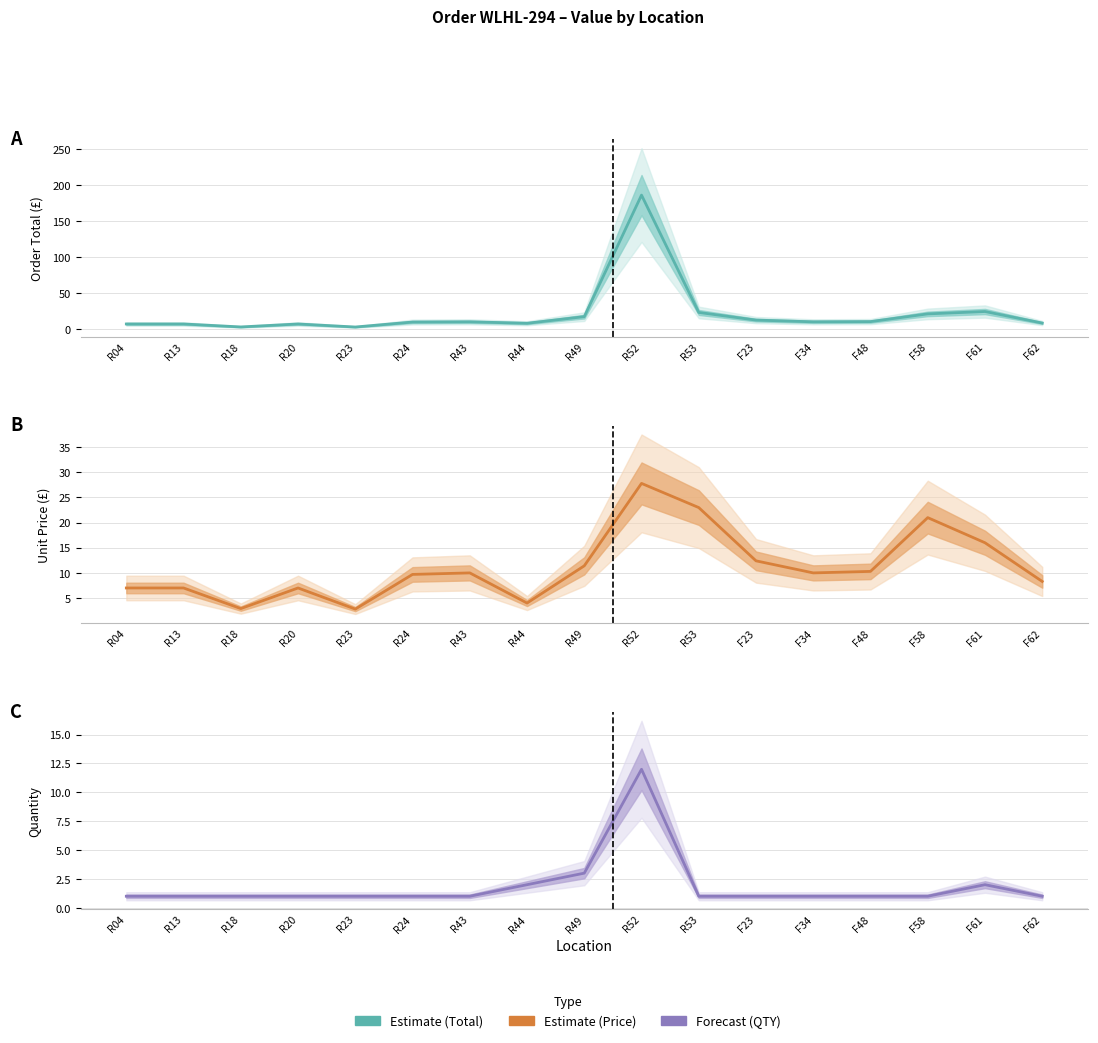

Does the chart display data point markers on the line(s)?

No